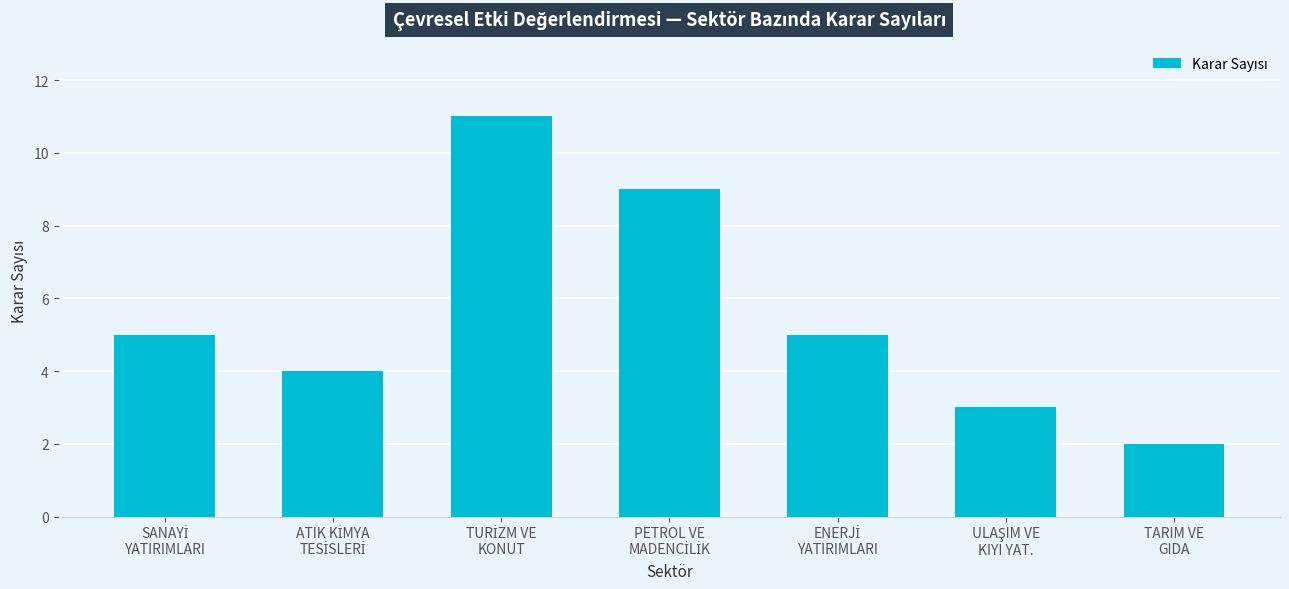

What is the greatest value displayed?

11